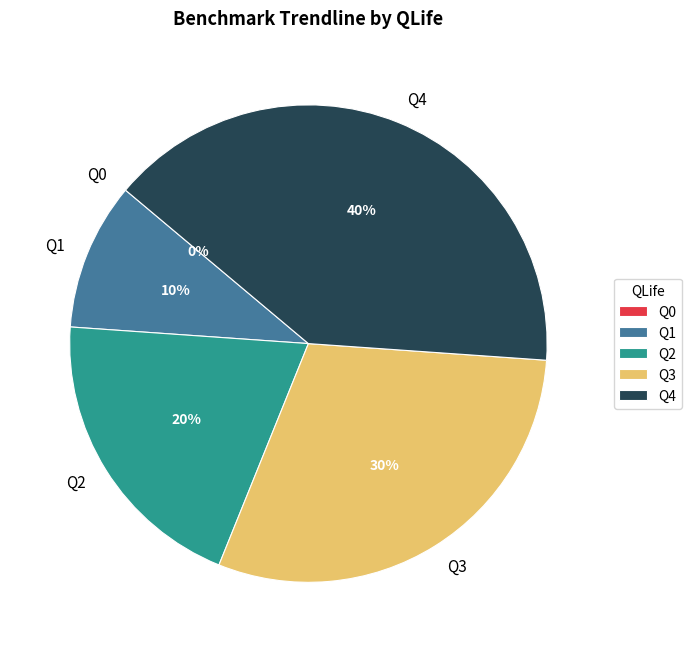

What percentage is the Q4 slice, to the nearest percent?

40%